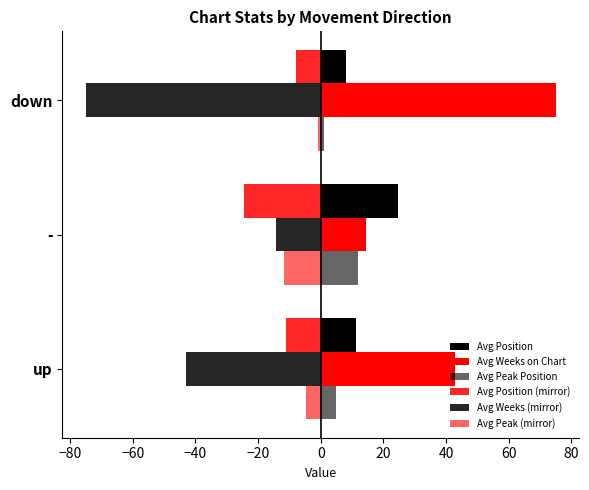

How many data points does each series have?

3